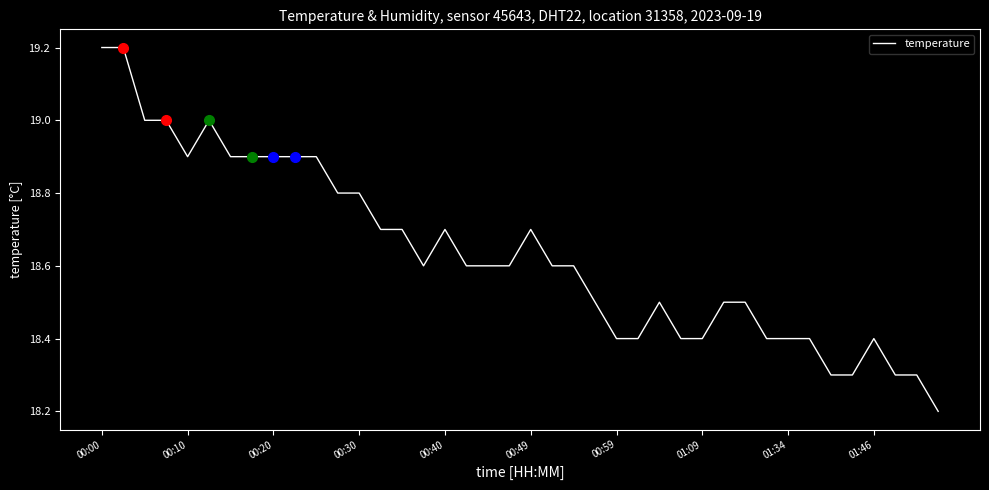

What is the greatest value displayed?

19.2